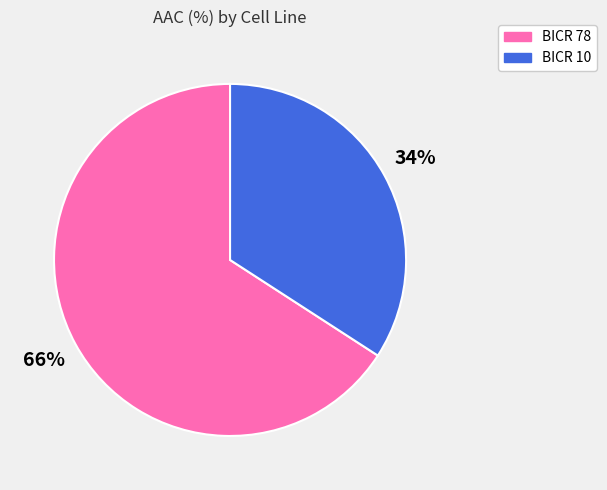

Count the number of slices in the pie.

2